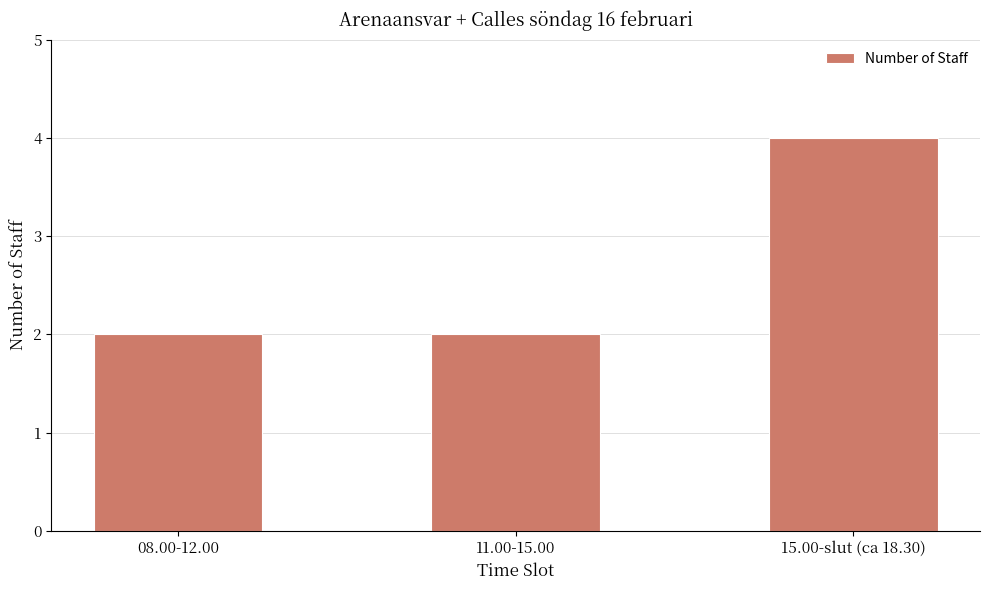

What is the label of the 3rd bar from the left?

15.00-slut (ca 18.30)